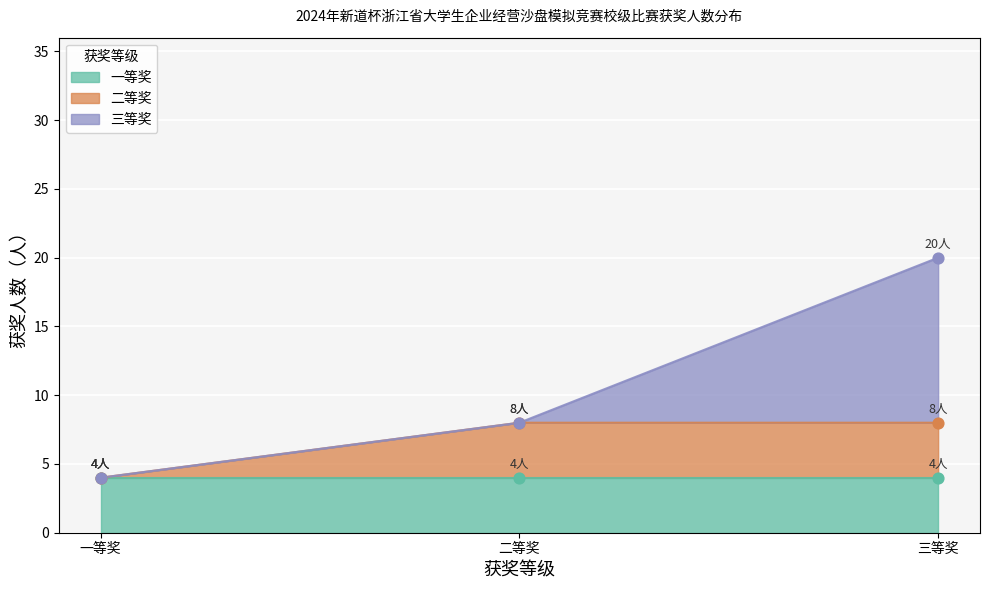

Between 二等奖 and 三等奖, which is larger?

三等奖